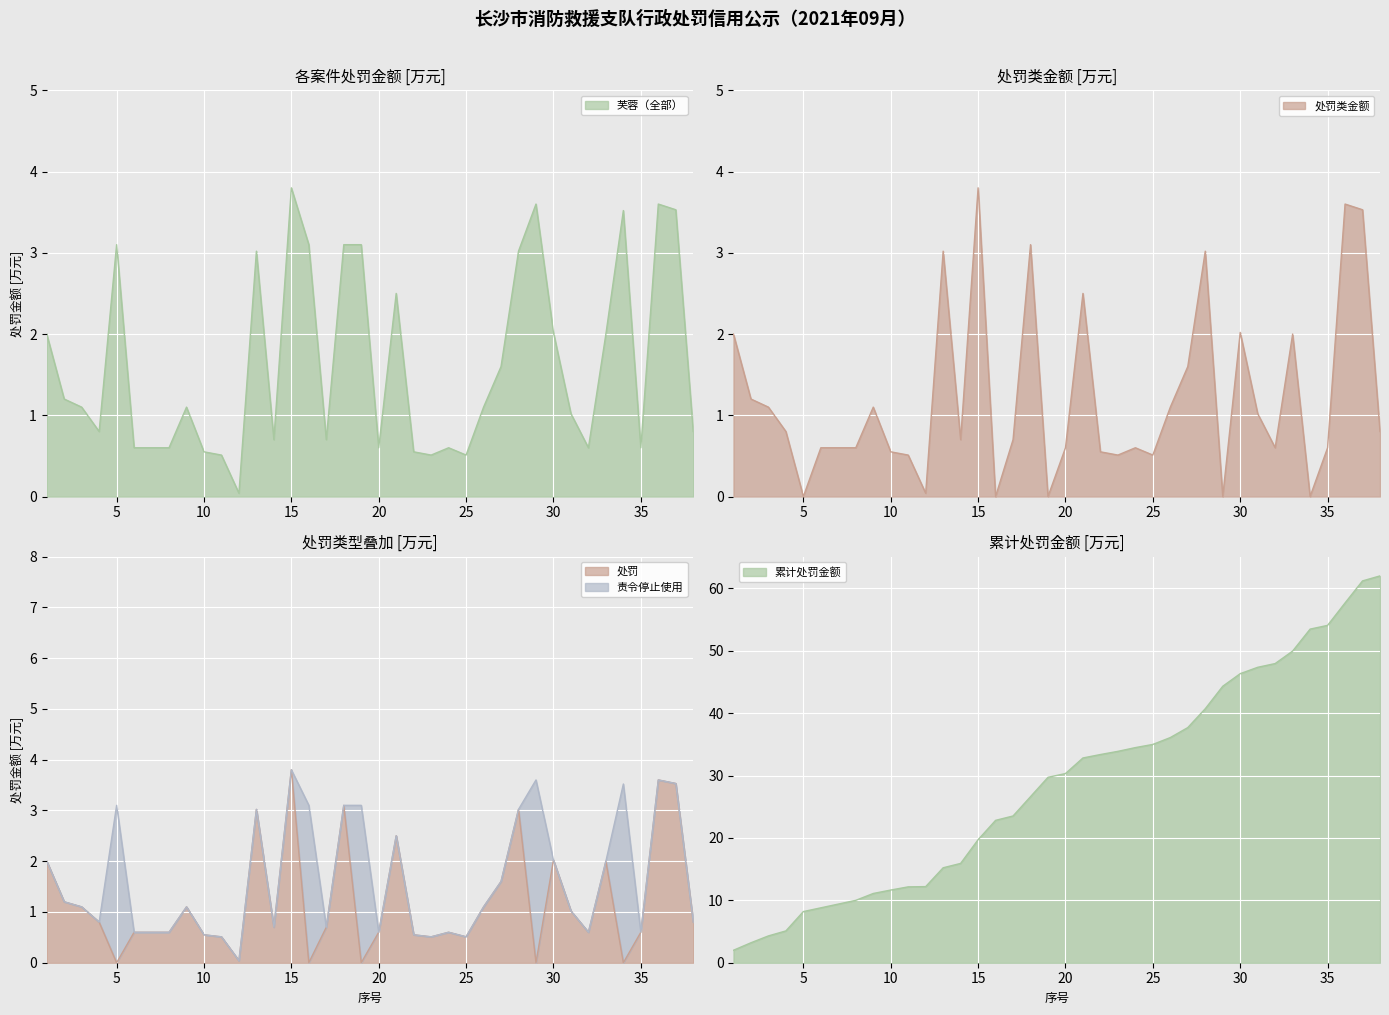

True or false: 芙蓉 has more than 1 interior local peaks.

True